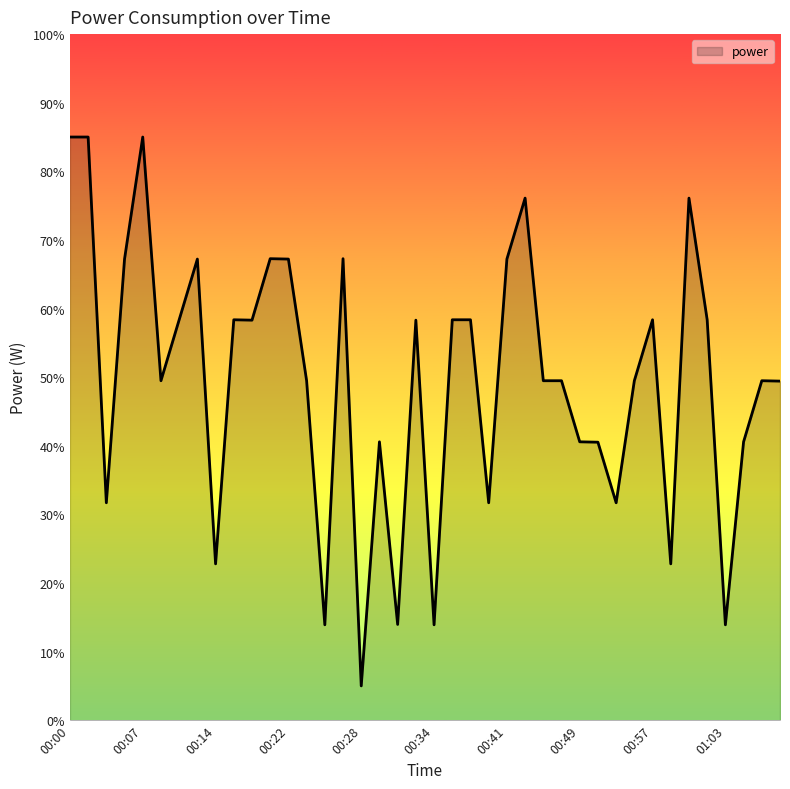

What is the smallest value displayed?

5.0